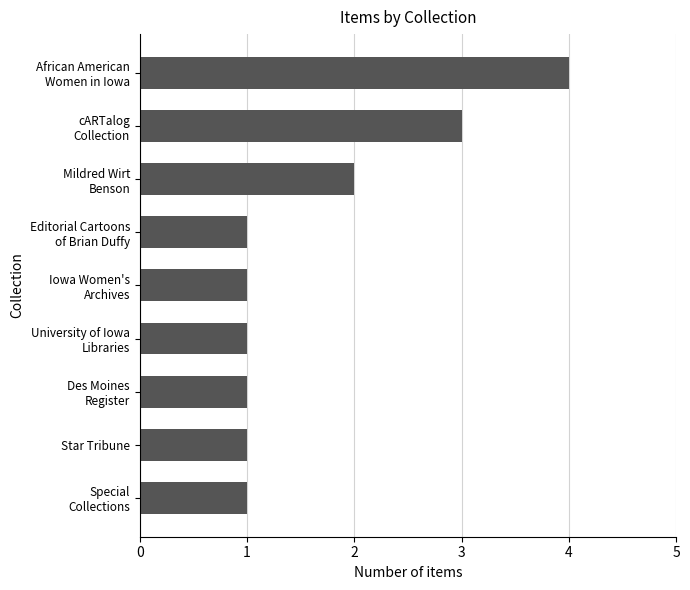

What is the maximum value shown in the chart?

4